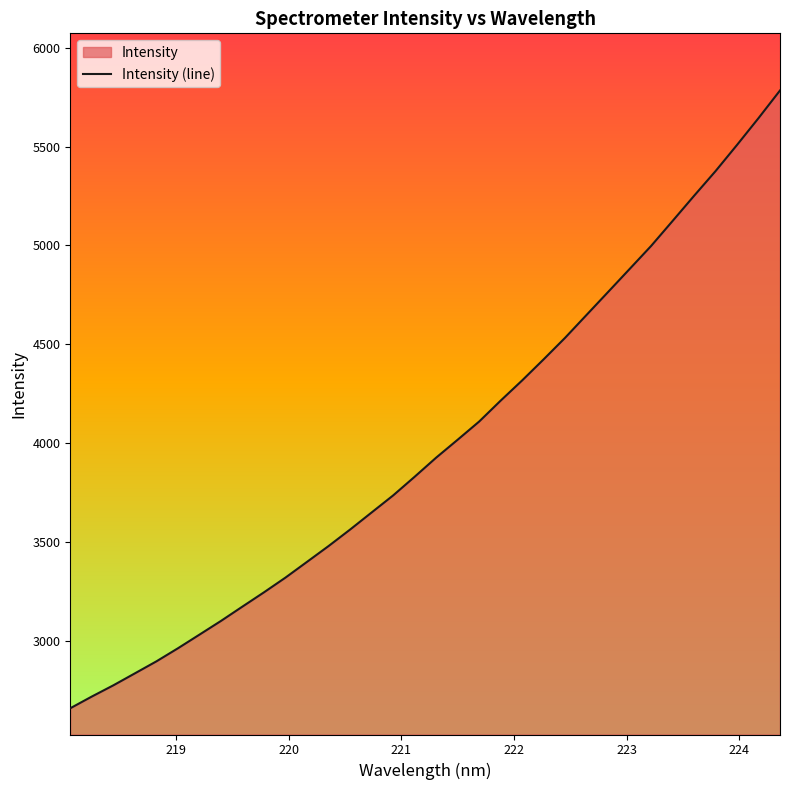

What is the smallest value displayed?

2657.6